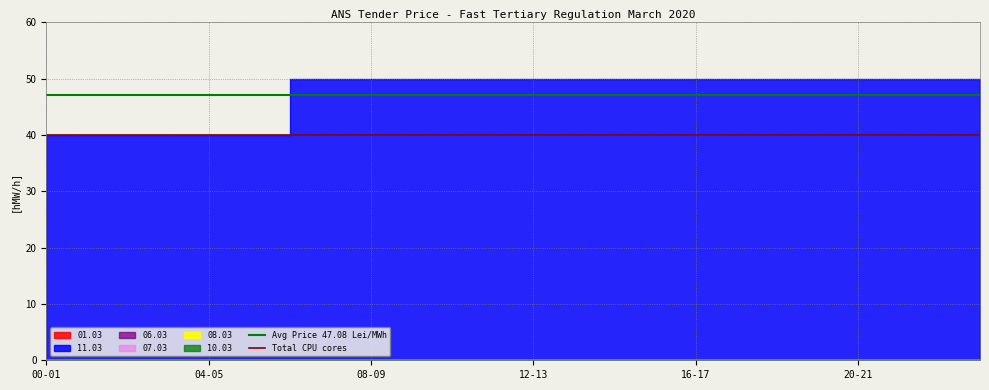

What is the sum of the Total CPU cores values at 00-01 and 04-05?

80.0